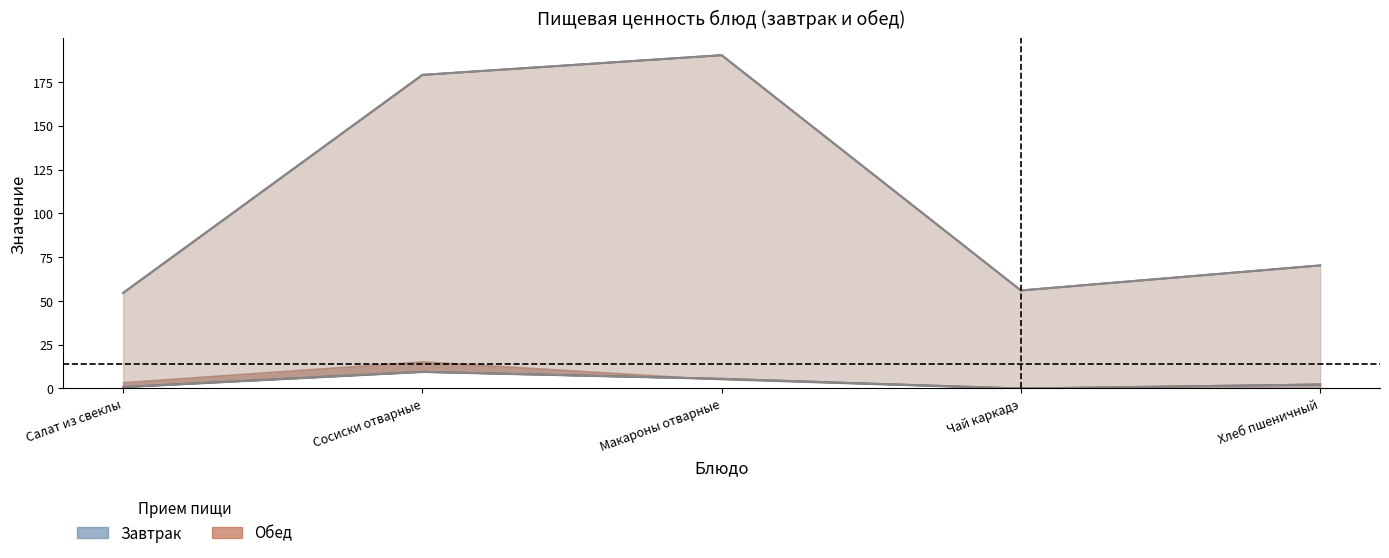

Count the number of categories in the chart.

5